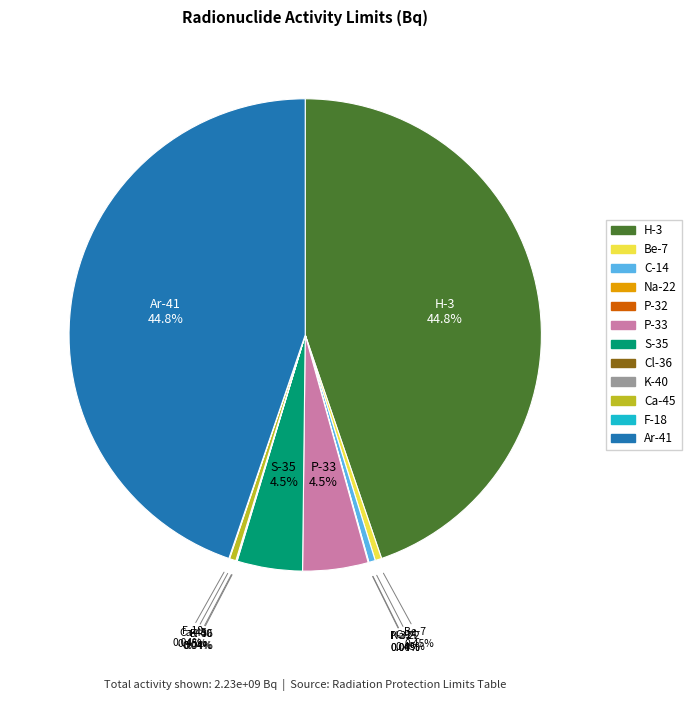

Combined, do S-35 and Be-7 account for over 50%?

No